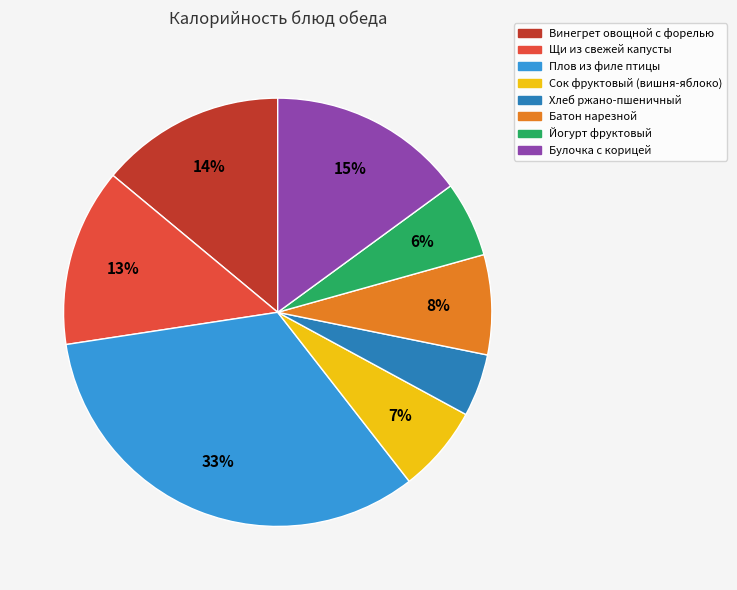

To the nearest percent, what percentage of the pie is Щи из свежей капусты?

13%